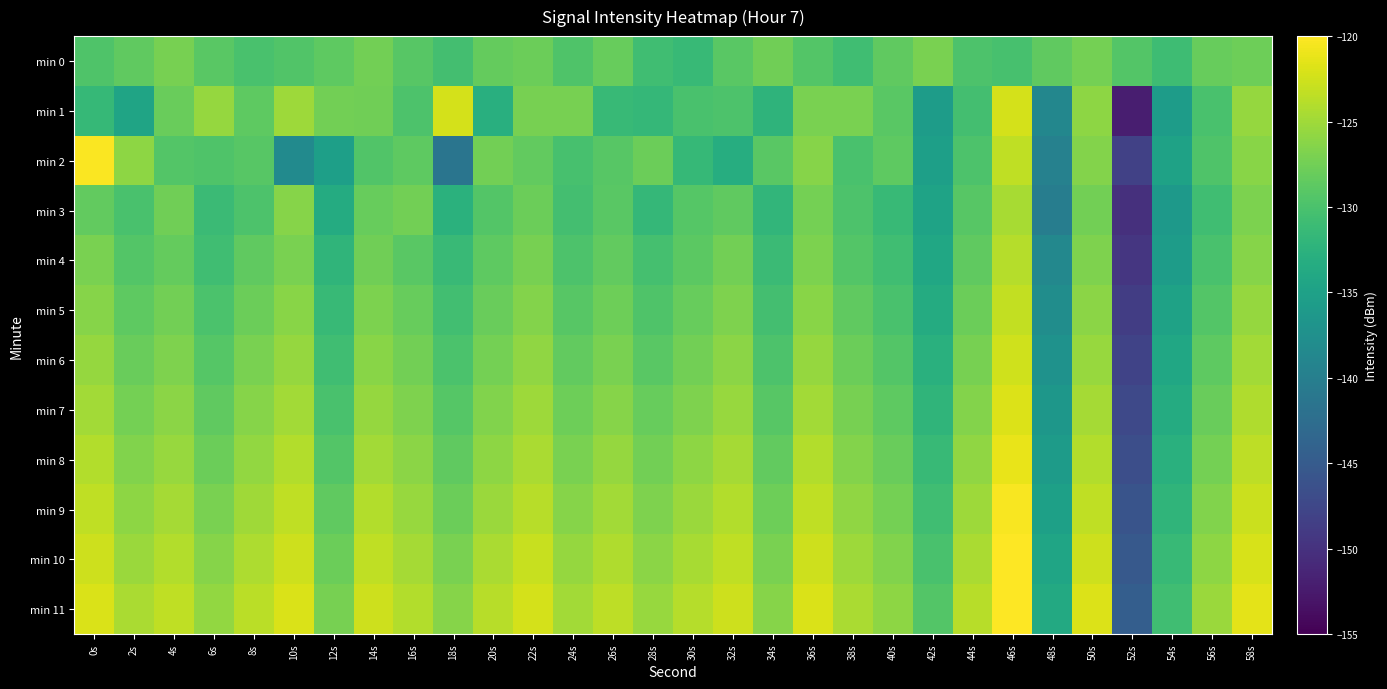

Which series has the largest total across all categories?

min 11